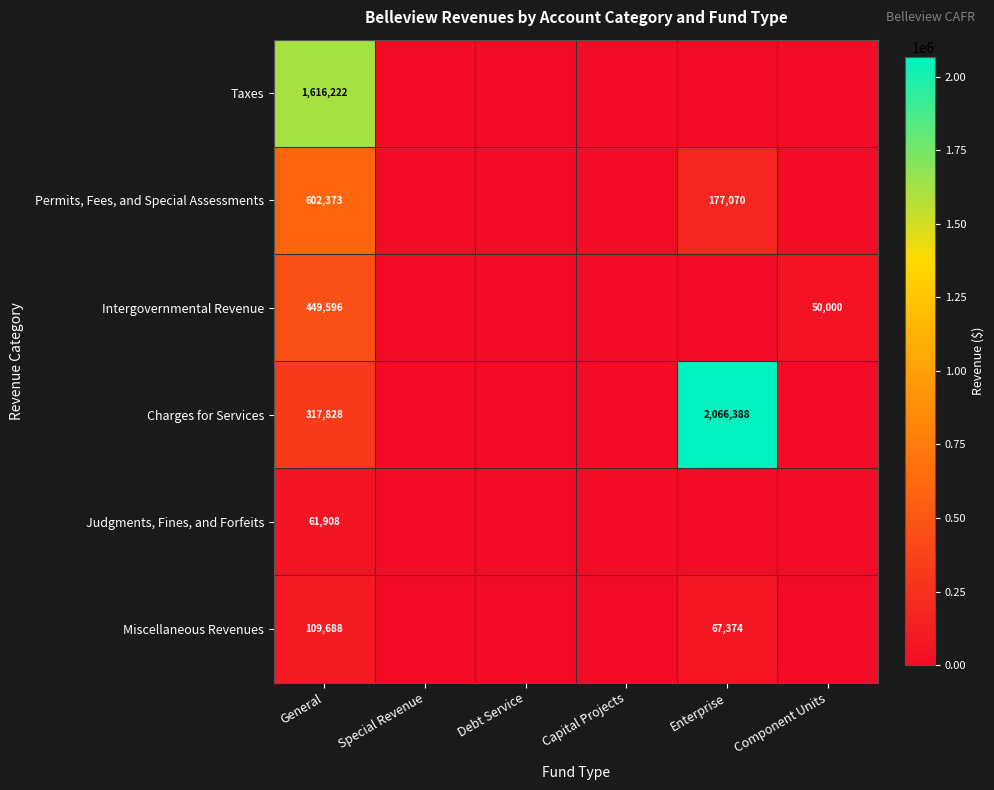

Which has a higher value, Special Revenue or Component Units?

Special Revenue